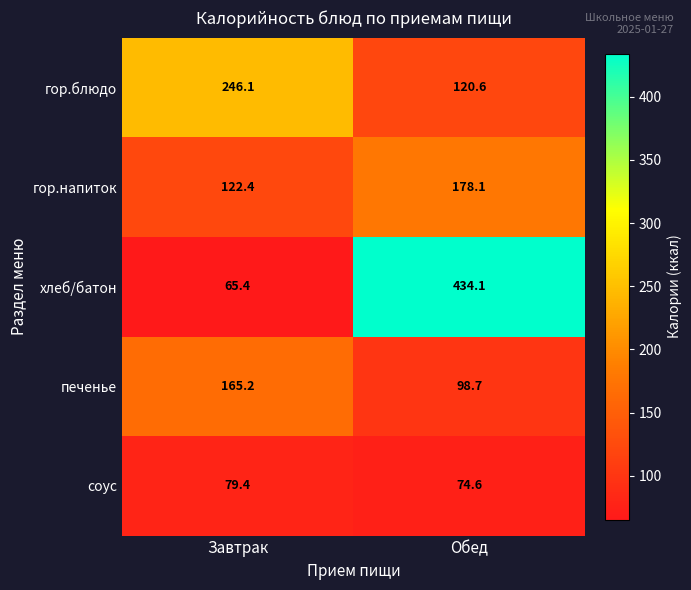

What is the difference between the гор.блюдо values at Завтрак and Обед?

125.5